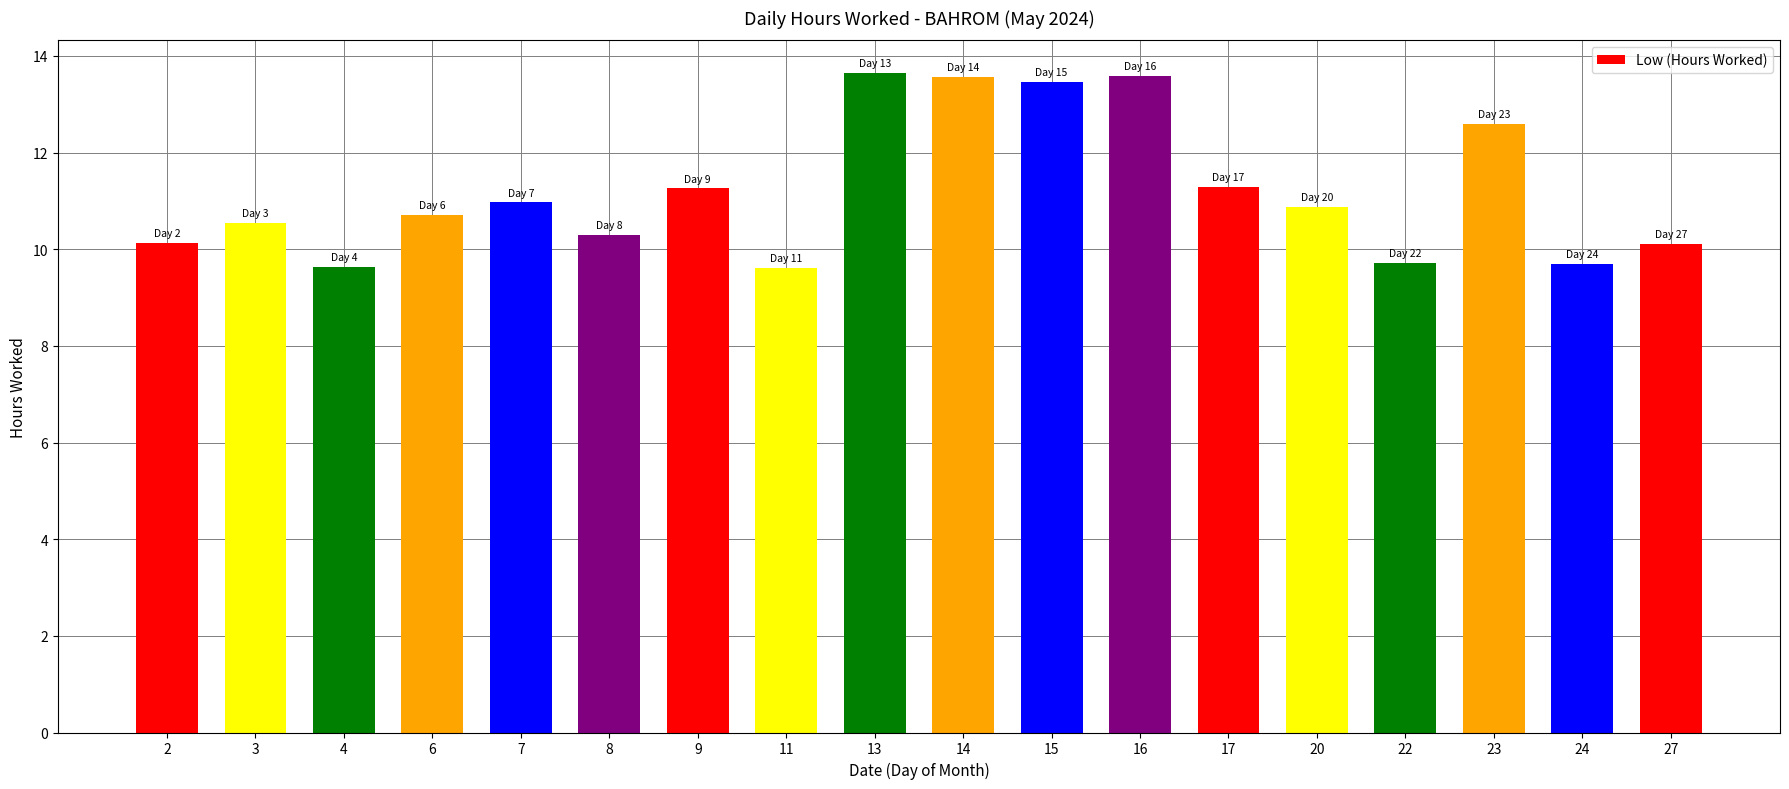

Are the bars horizontal?

No